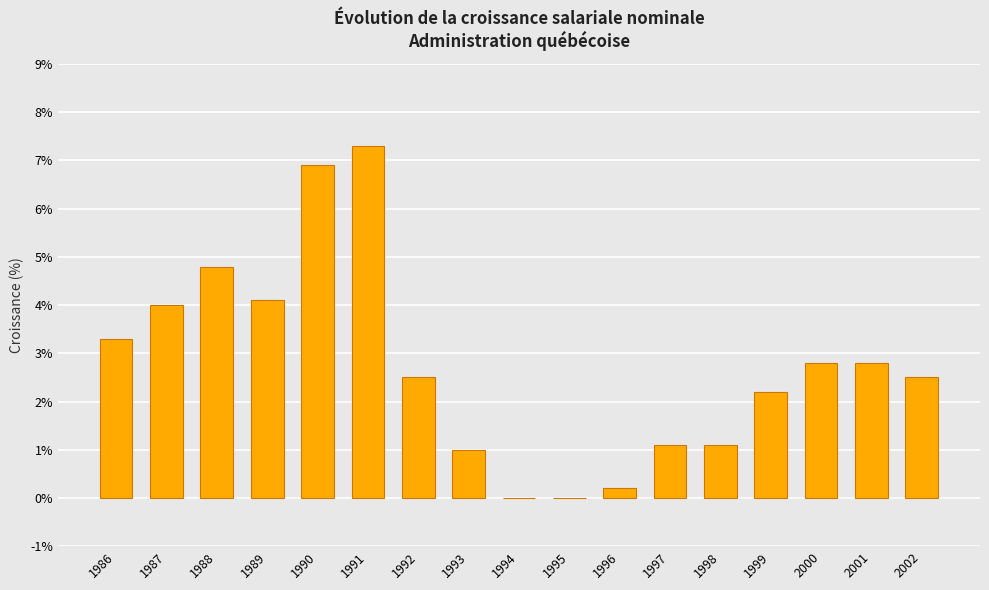

What is the difference between the values at 2000 and 1996?

2.6